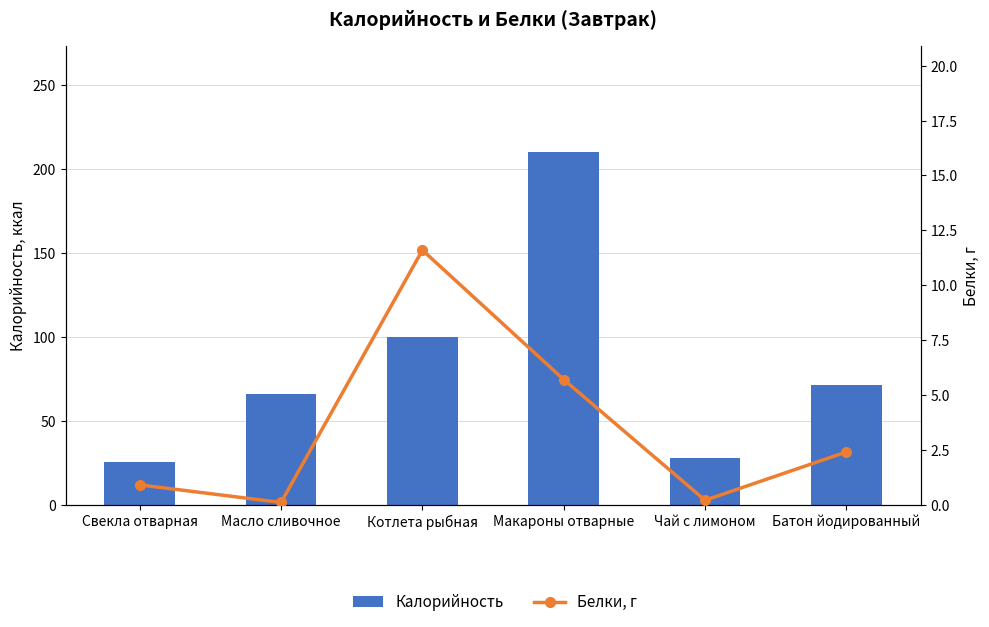

True or false: Калорийность has a value of 12.1 at Чай с лимоном.

False